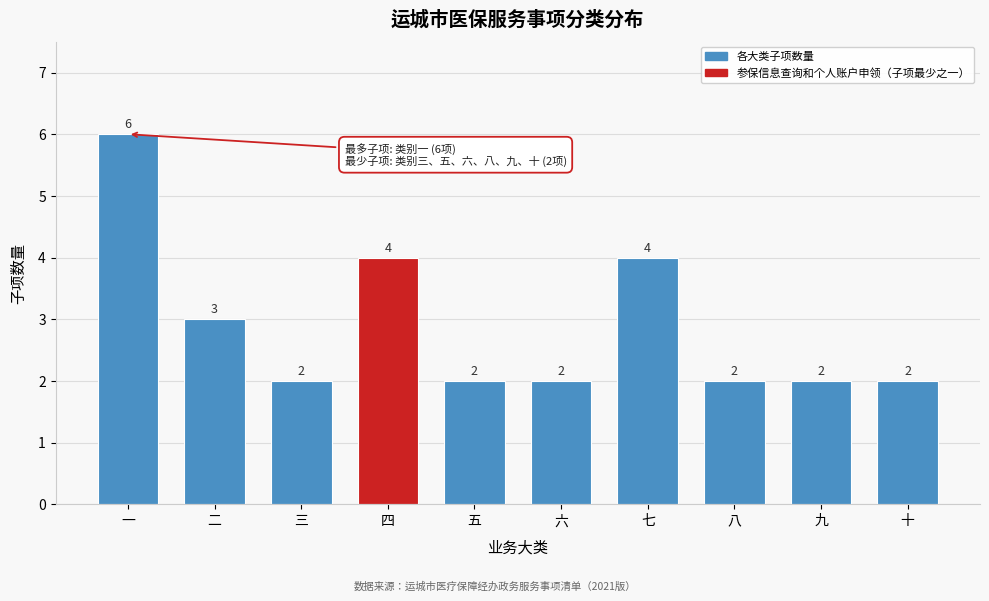

Reading left to right, what are all the values shown in this chart?

一=6	二=3	三=2	四=4	五=2	六=2	七=4	八=2	九=2	十=2